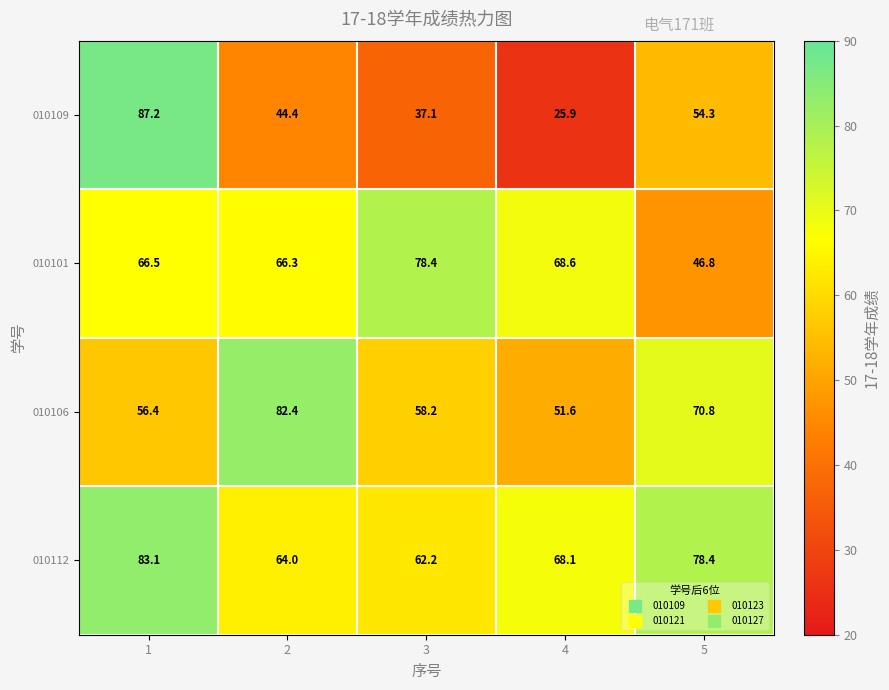

What is the difference between the maximum and second lowest values in the 010106 series?

26.0